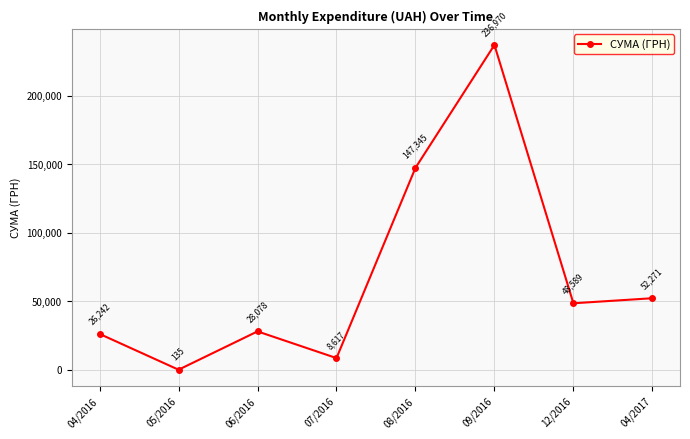

Does the chart display data point markers on the line(s)?

Yes